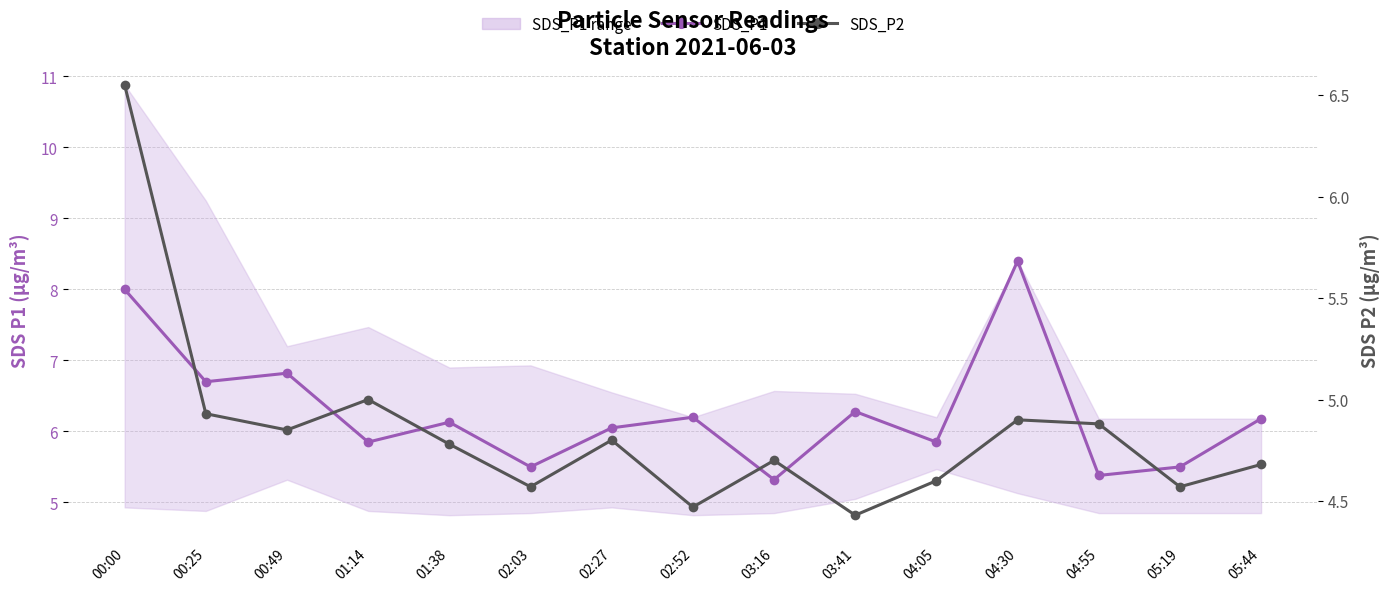

What is the highest value of the SDS_P2 series?

6.5